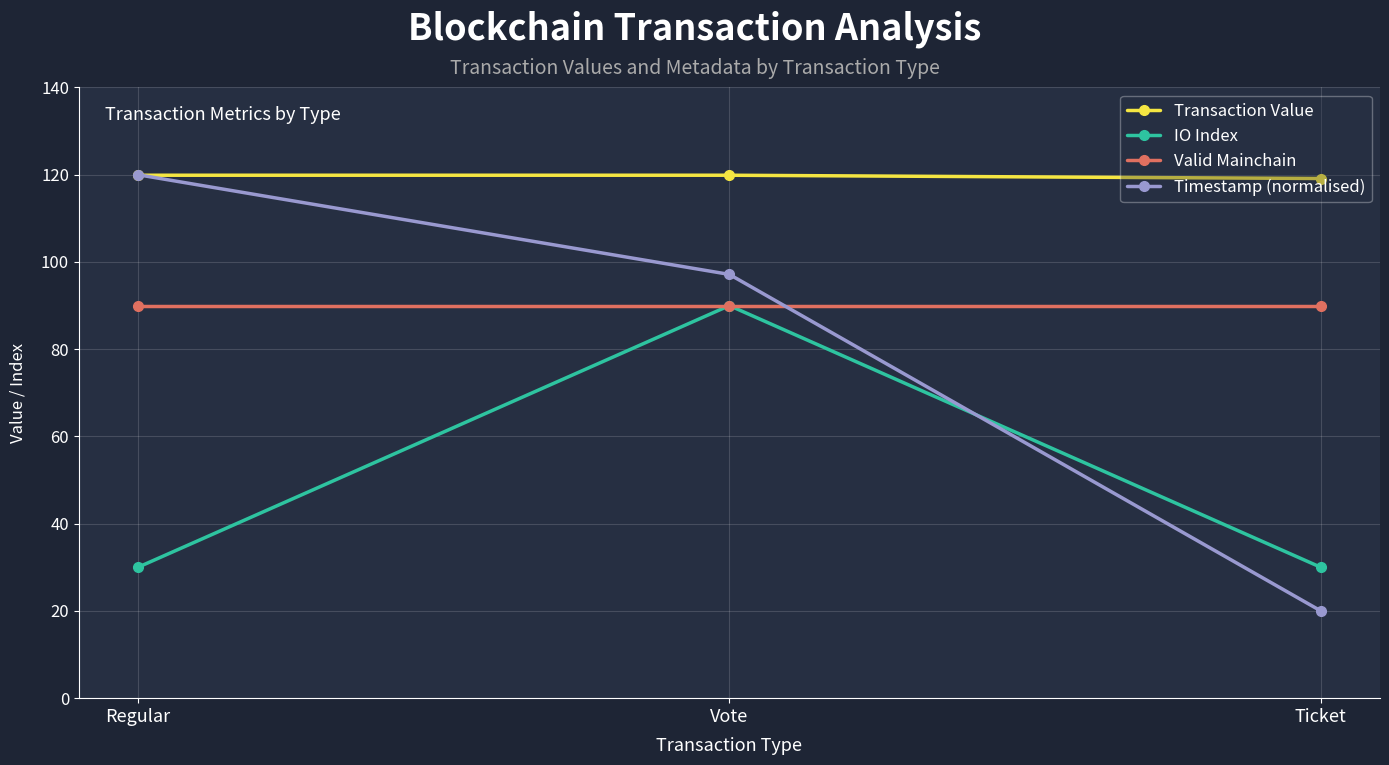

What is the average value of the Valid Mainchain series?

90.0